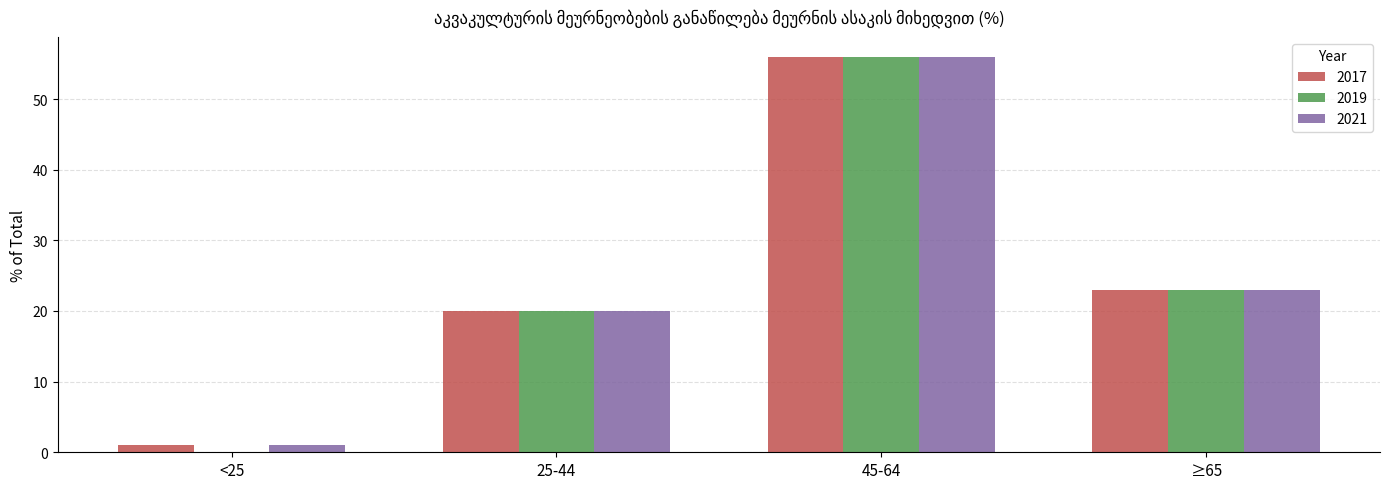

What is the greatest value displayed?

56